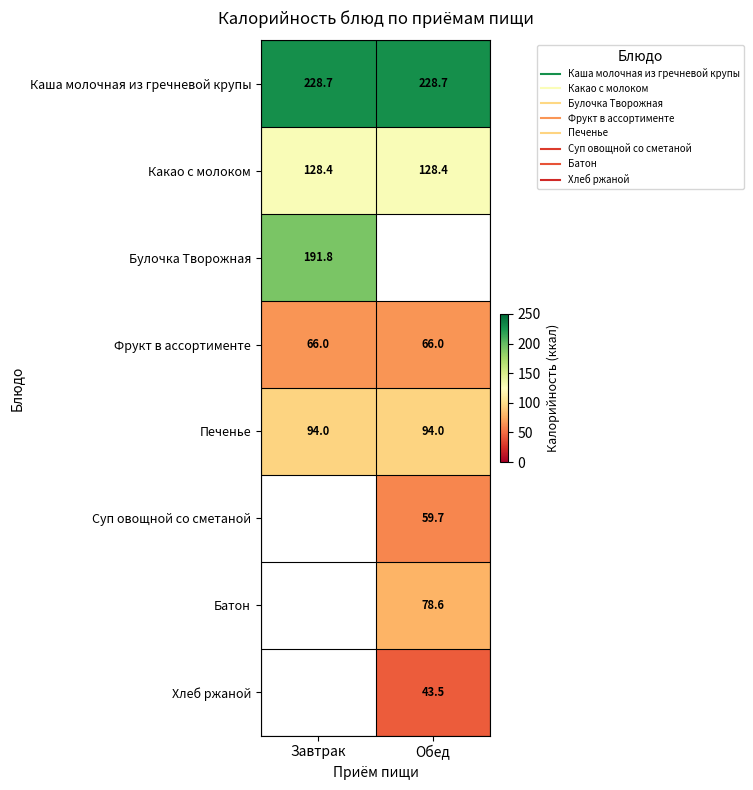

The Каша молочная из гречневой крупы series shows 228.7 at Обед. True or false?

True